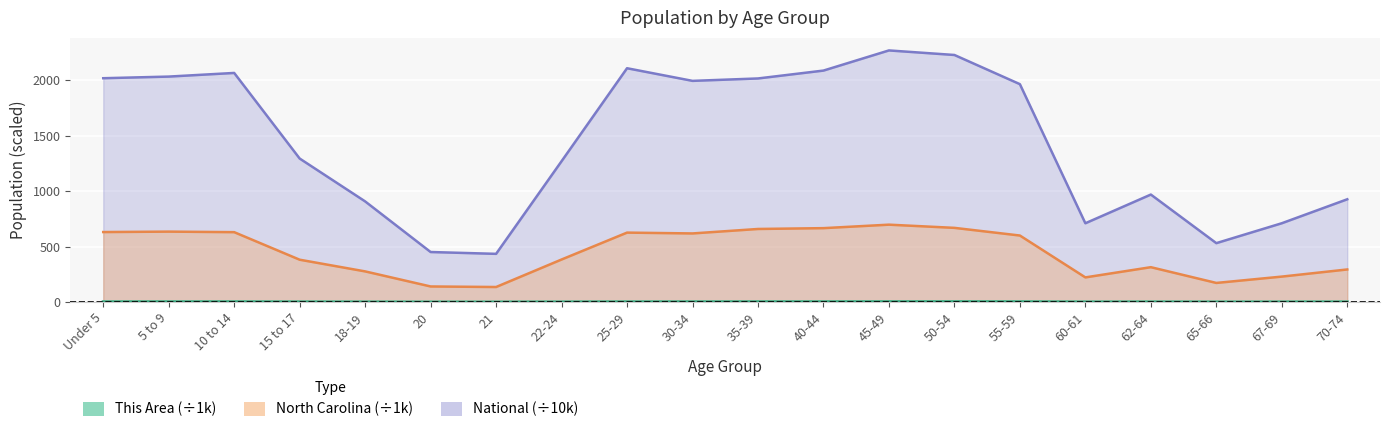

Where is This Area nearest to the value 1?

18-19